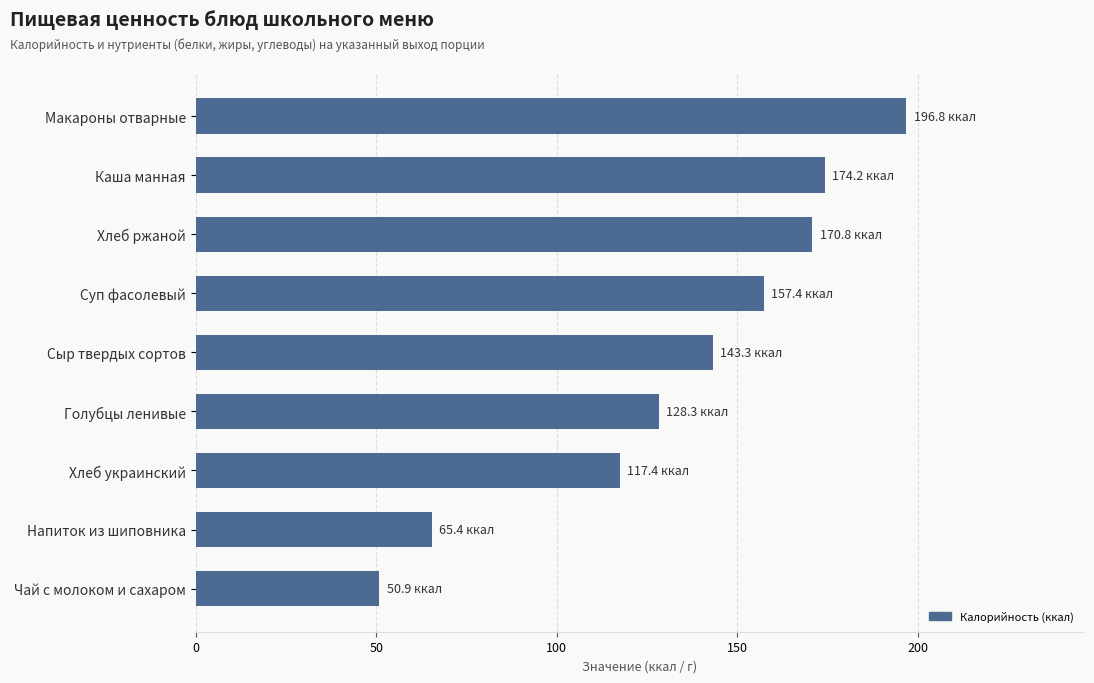

Which label corresponds to the smallest value in the chart?

Чай с молоком и сахаром